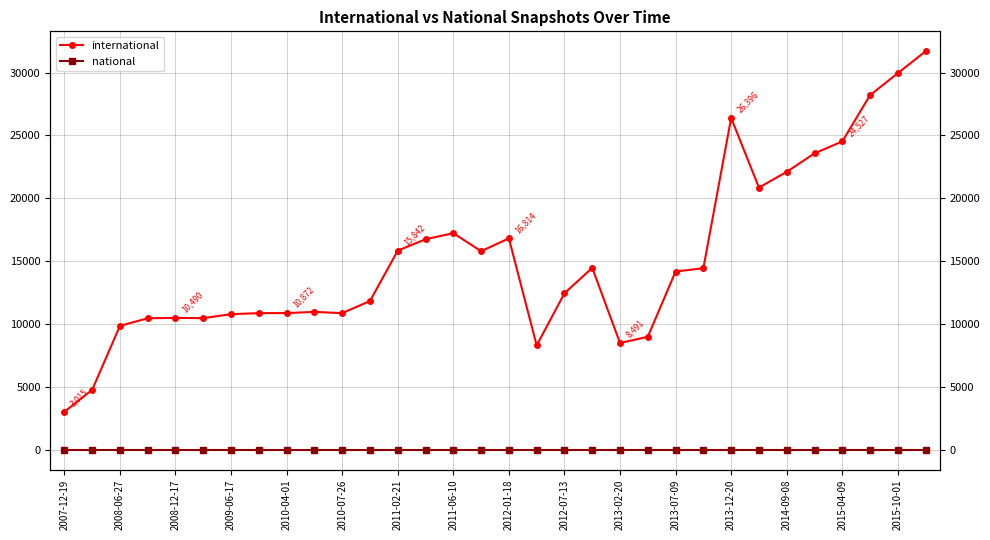

What position from the right is 2012-01-18?

16